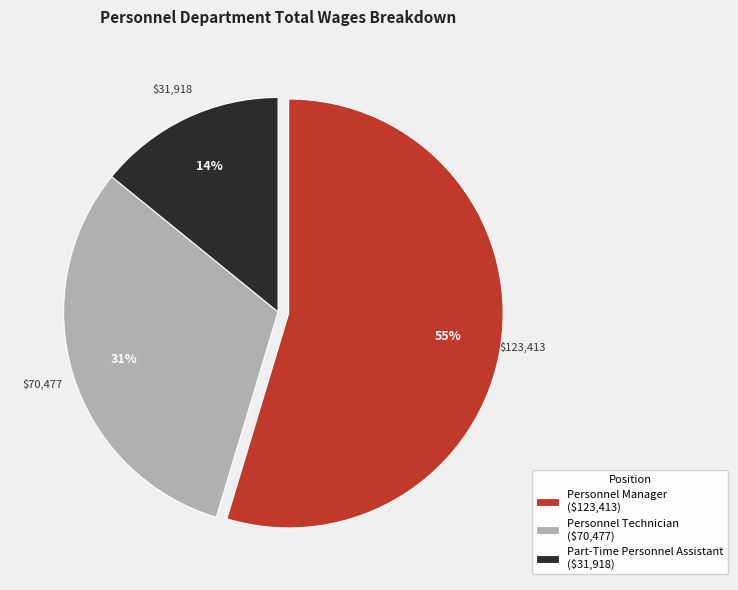

What percentage is the Personnel Technician slice, to the nearest percent?

31%